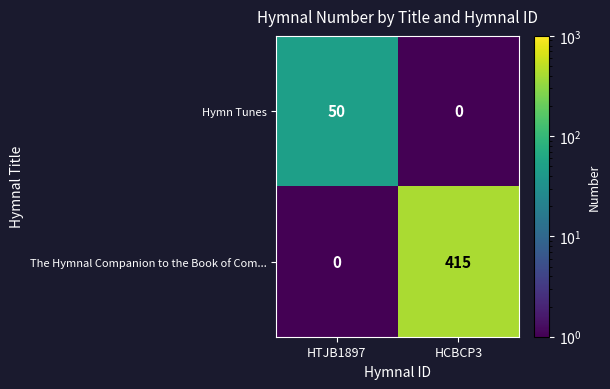

Which category has the highest value in the Hymn Tunes series?

HTJB1897